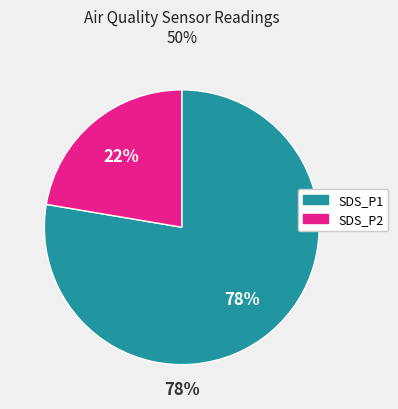

Is there any slice that represents more than half of the pie?

Yes